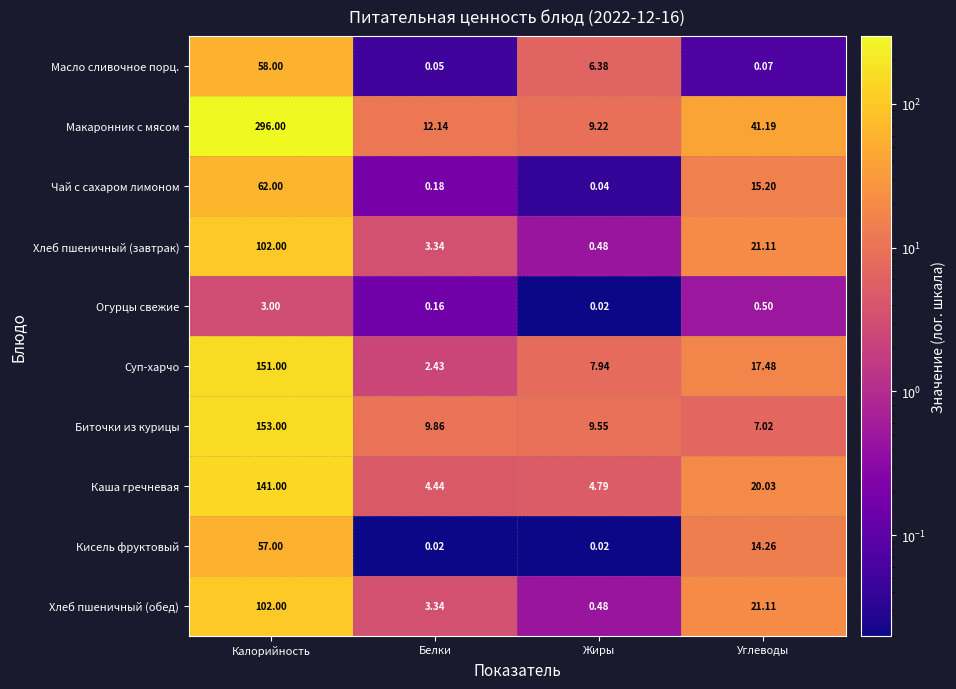

Which category has the lowest value in the Масло сливочное порц. series?

Белки